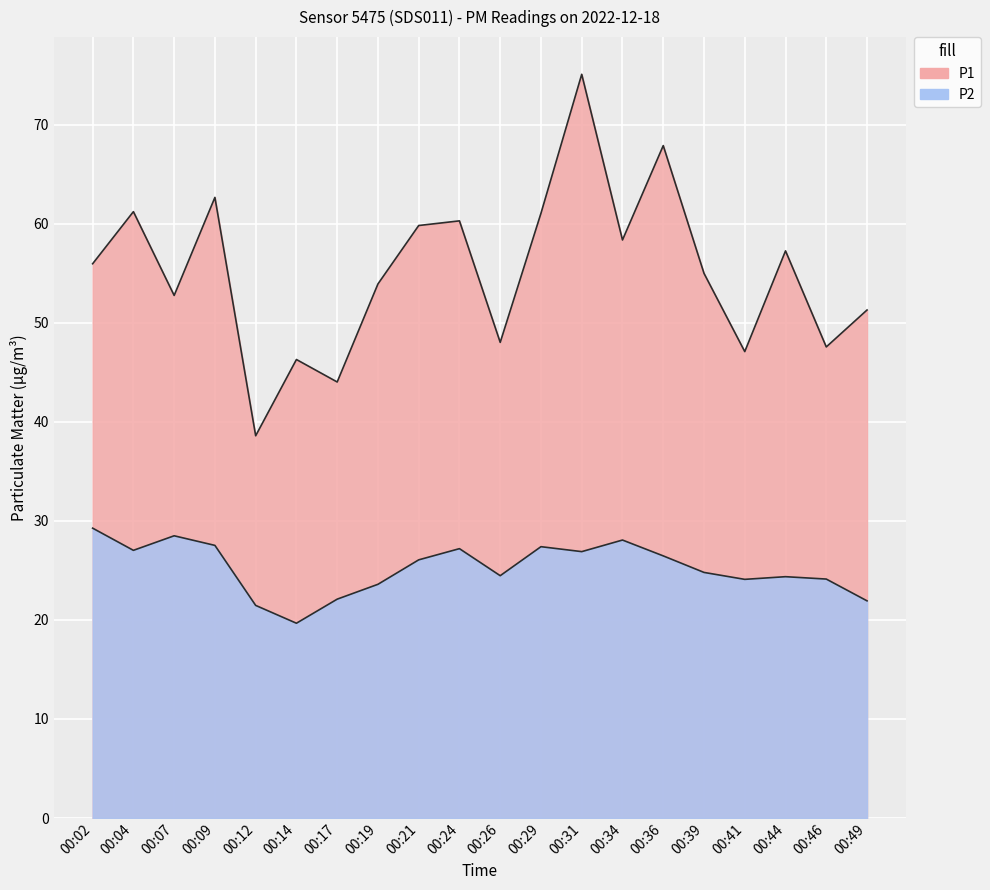

Which series changed the most between 00:39 and 00:41?

P1